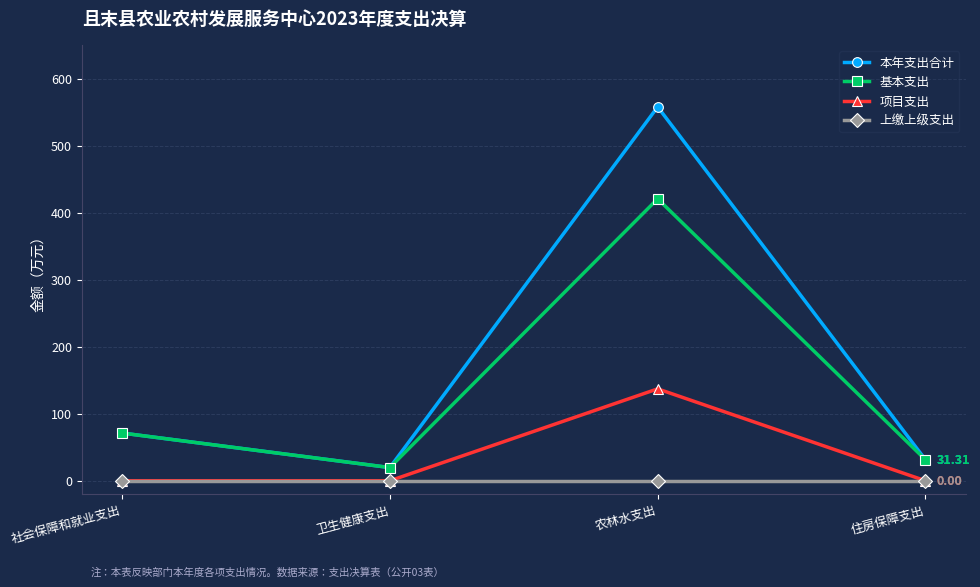

Which series has the largest range (max minus min)?

本年支出合计